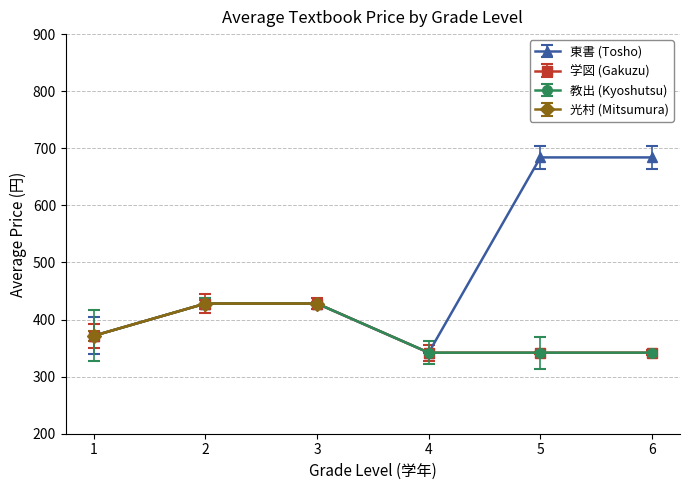

How many data points in 教出 (Kyoshutsu) are less than 371?

3